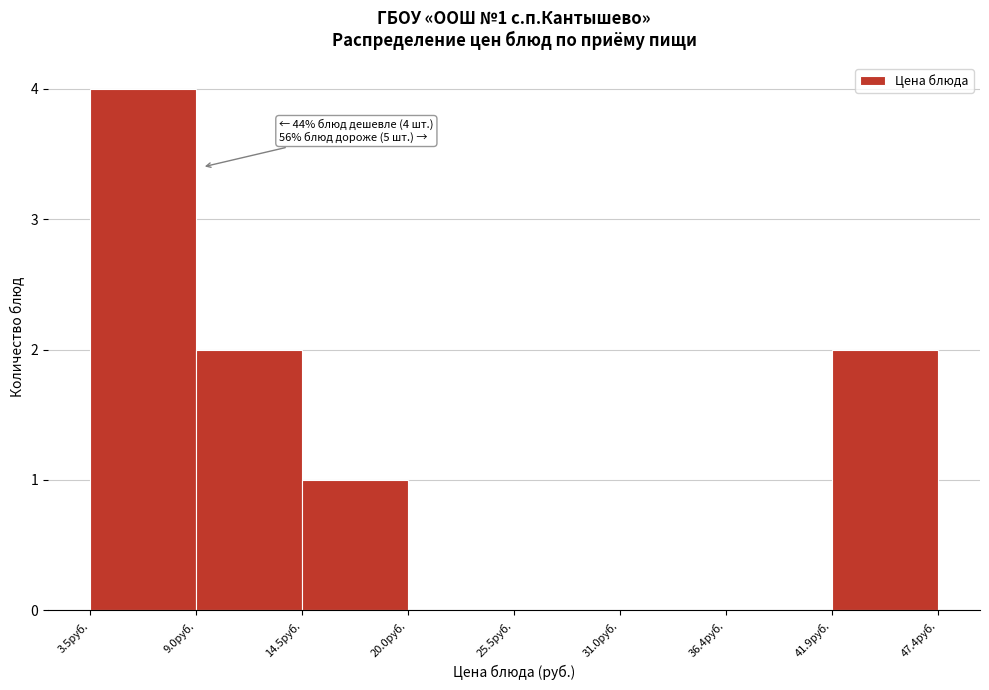

Over which range of the x-axis is the bar tallest?

3 to 9